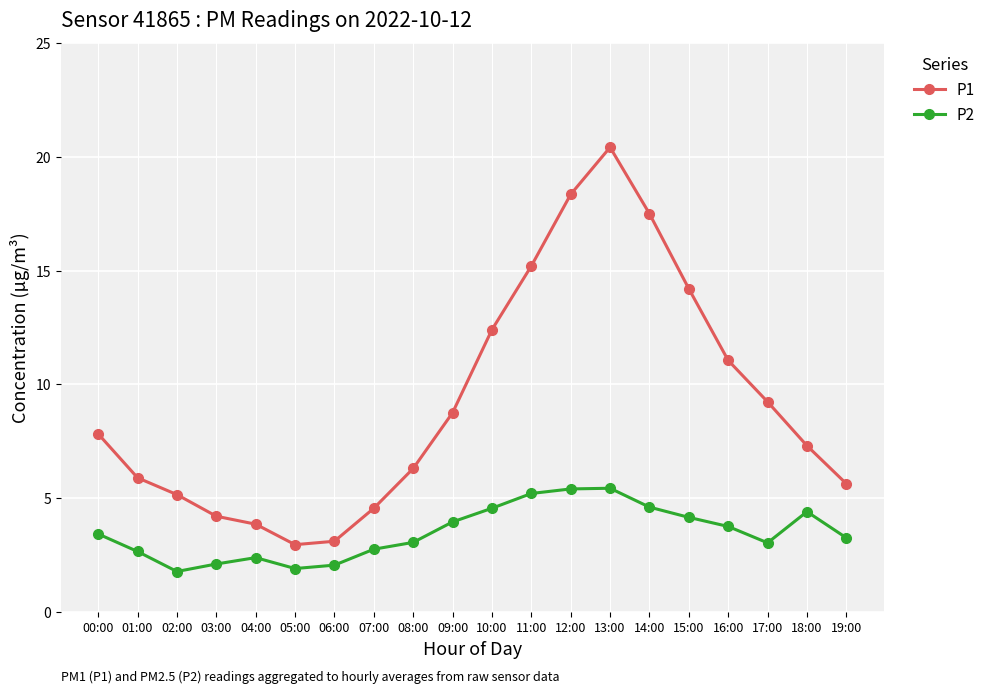

What are all the series names shown in the legend?

P1, P2